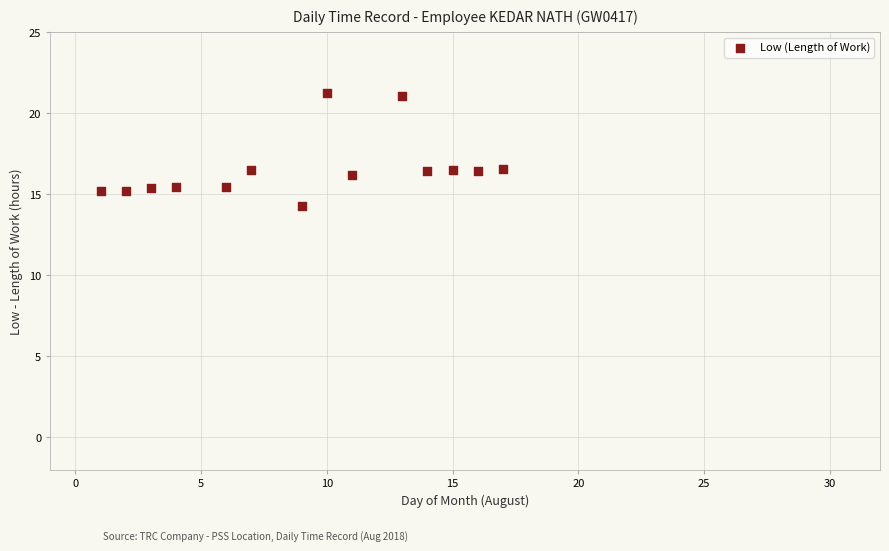

What is the range of X values (max minus min)?

16.0